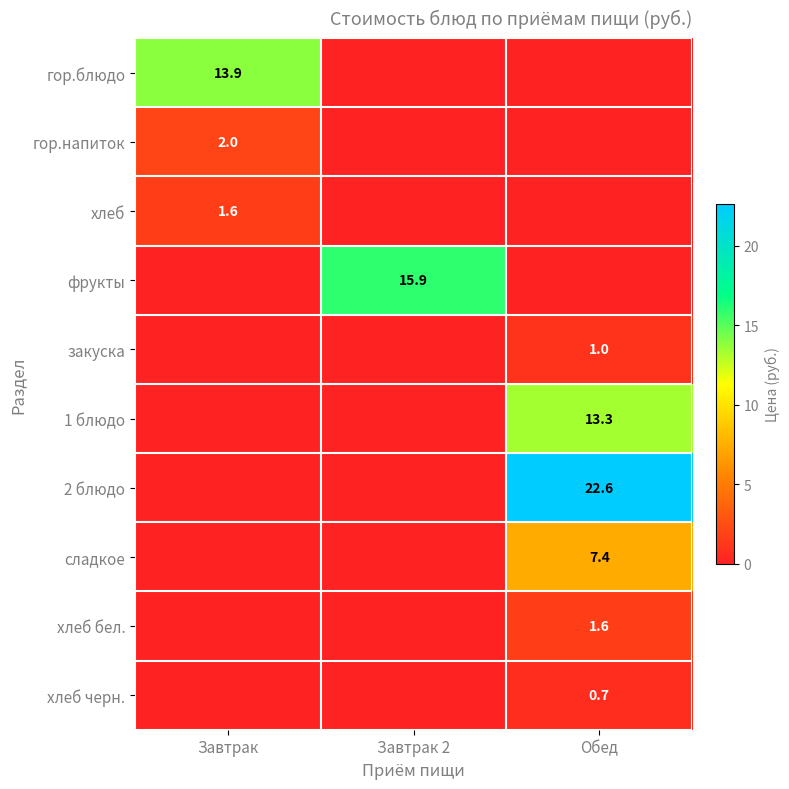

The гор.напиток series shows 2.8 at Завтрак. True or false?

False